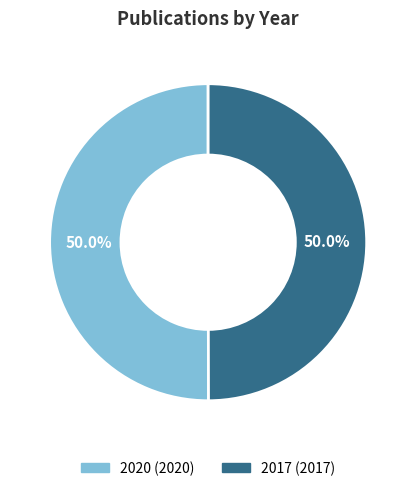

How much of the chart is everything except 2017?

50.0%